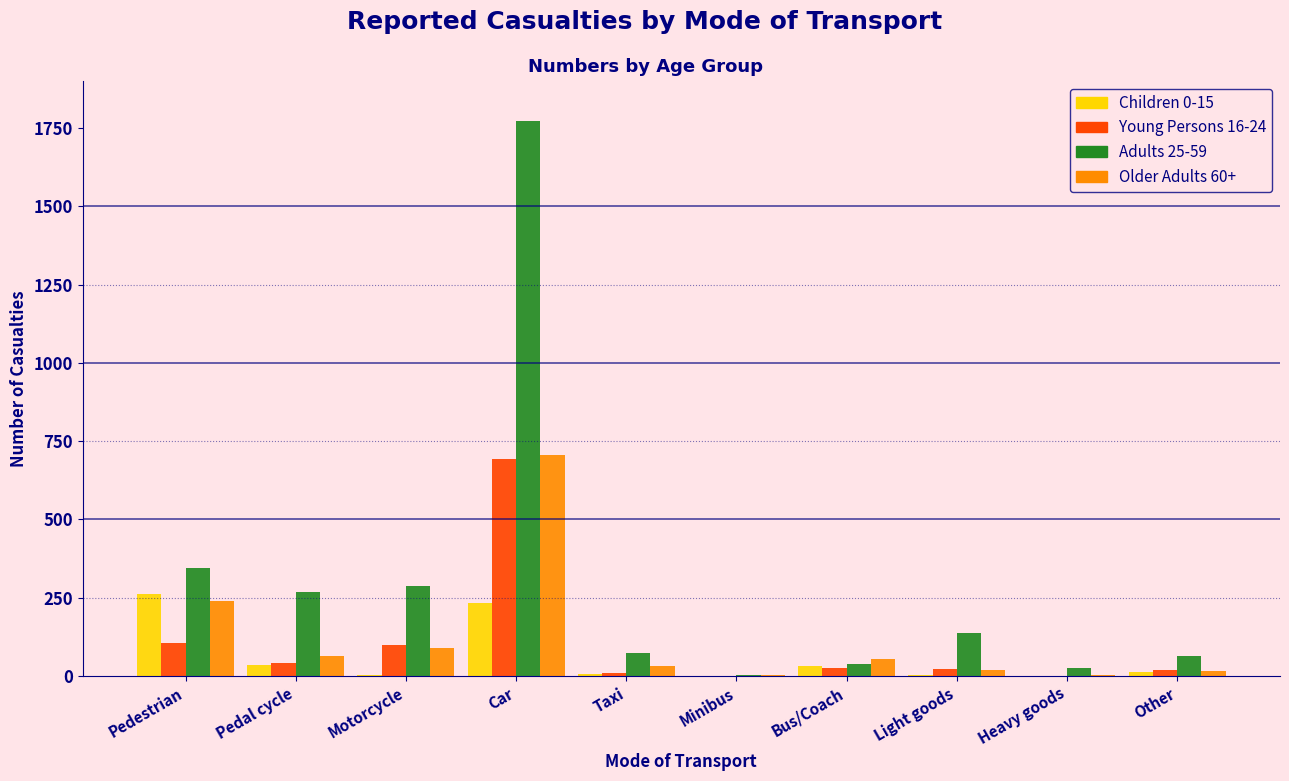

Which category has the highest value in the Adults 25-59 series?

Car